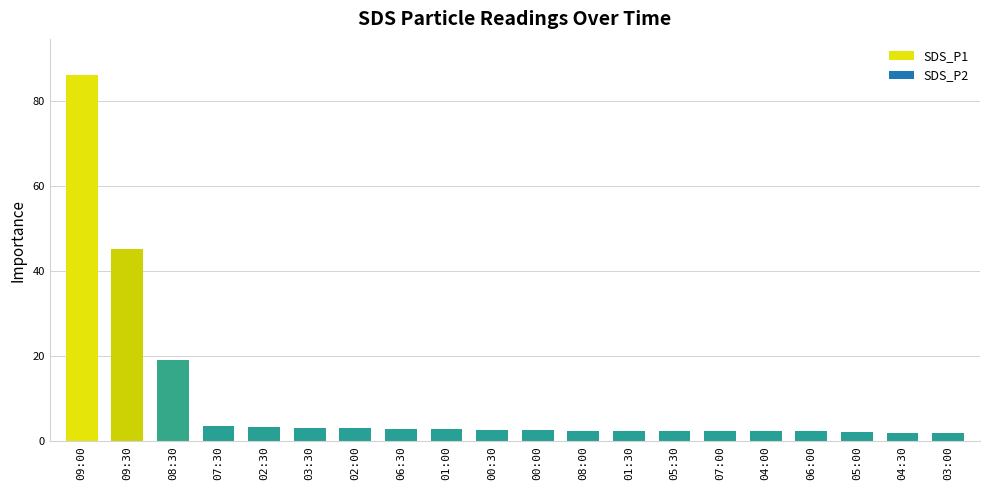

What is the change in value from 08:30 to 01:00?

-16.2